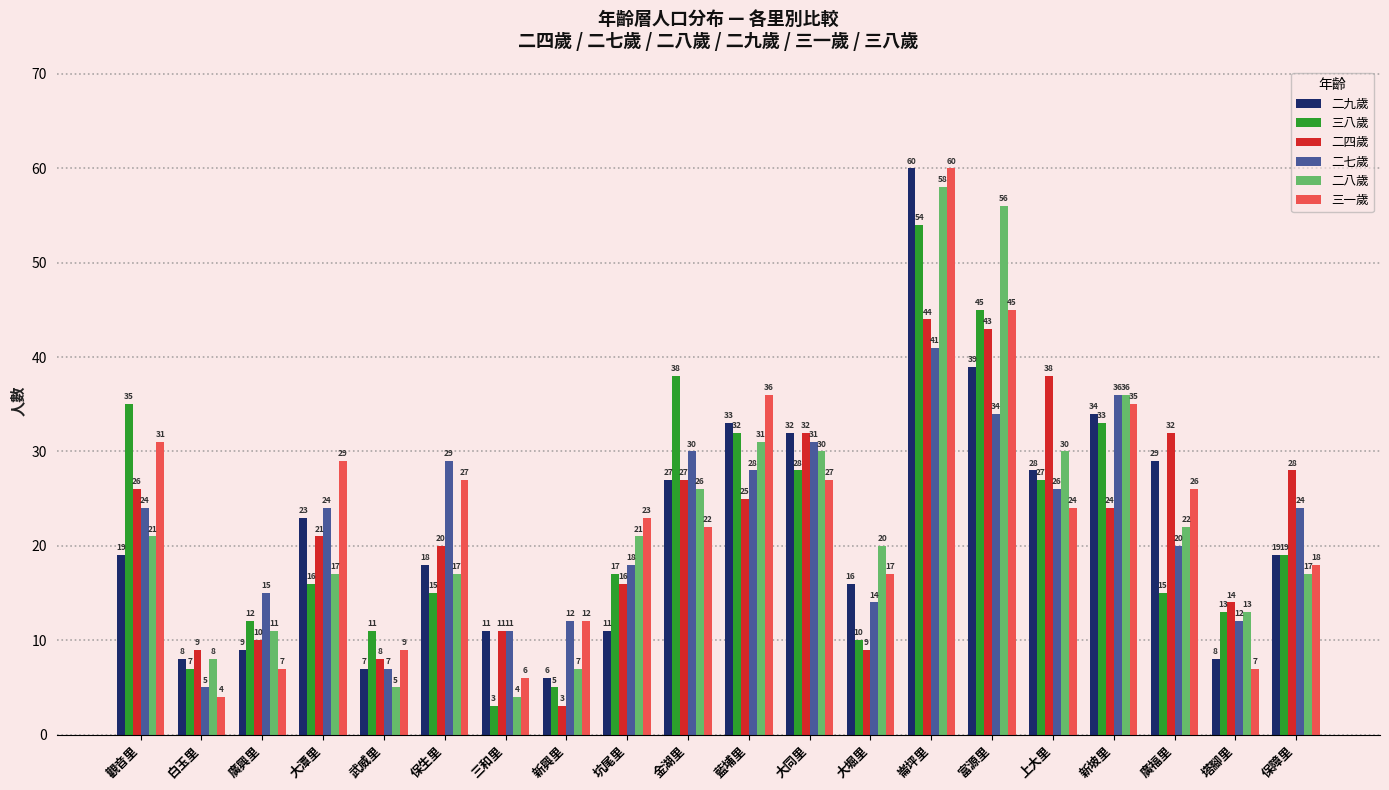

What is the label of the 7th bar from the left?

三和里